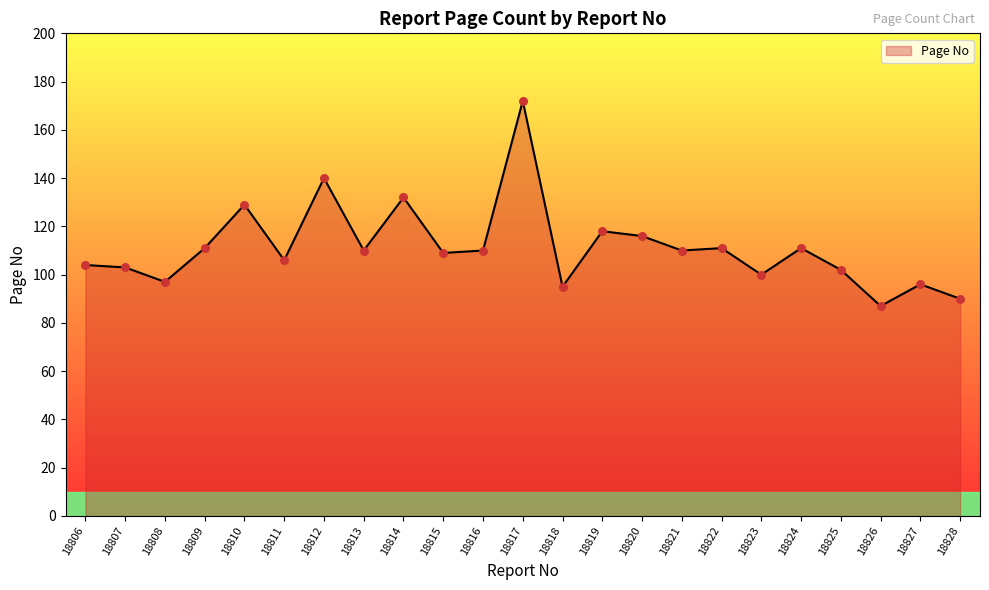

What is the ratio of the value at 18825 to the value at 18819?

0.9